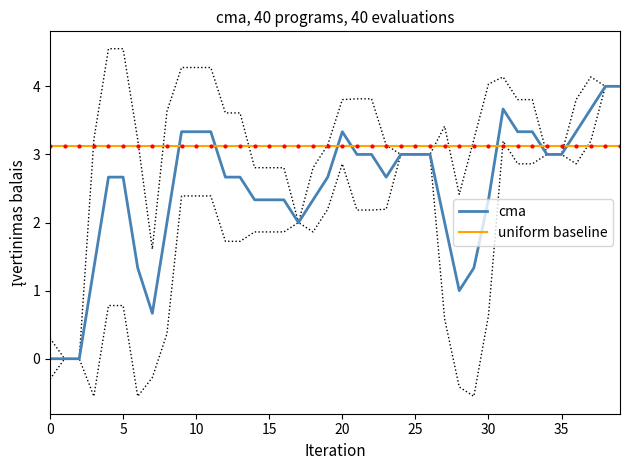

Is it true that uniform baseline equals 3.1 at 25?

True